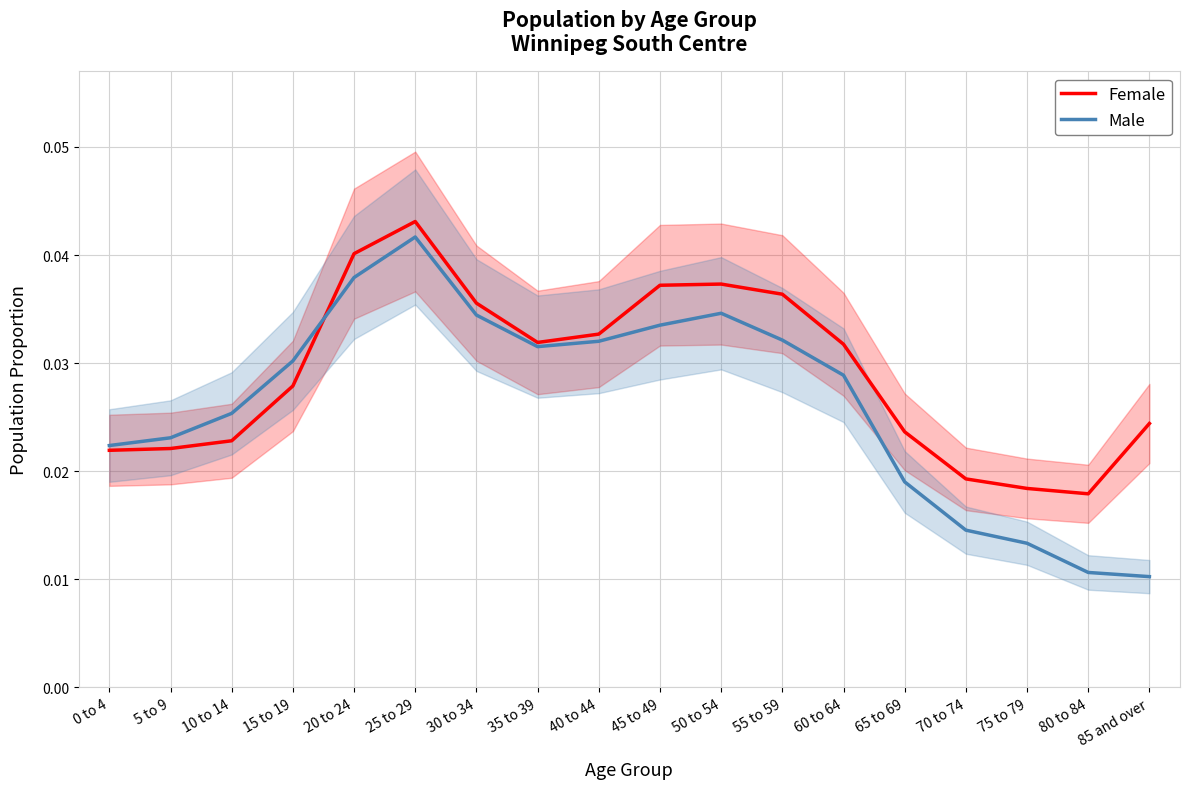

At which category does the chart reach its minimum across all series?

85 and over